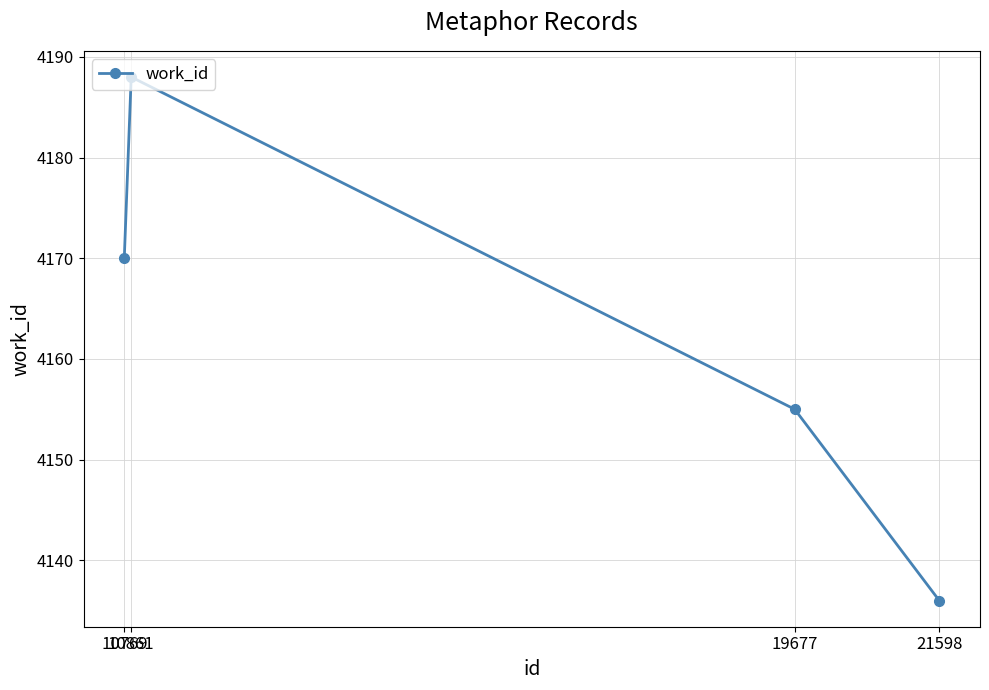

Reading left to right, what are all the values shown in this chart?

4170	4188	4155	4136